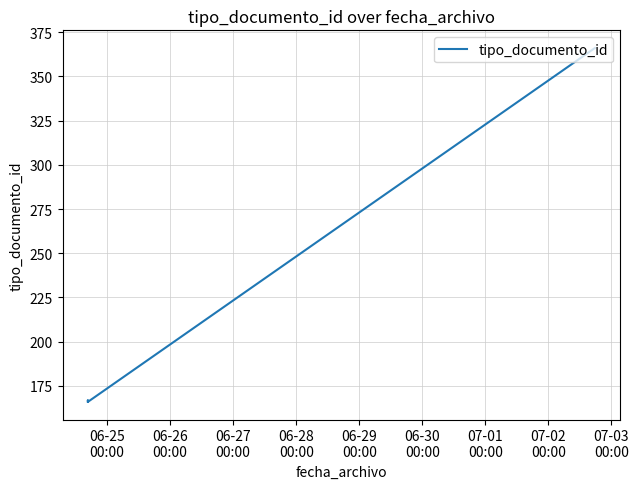

What is the difference between the maximum and minimum values?

200